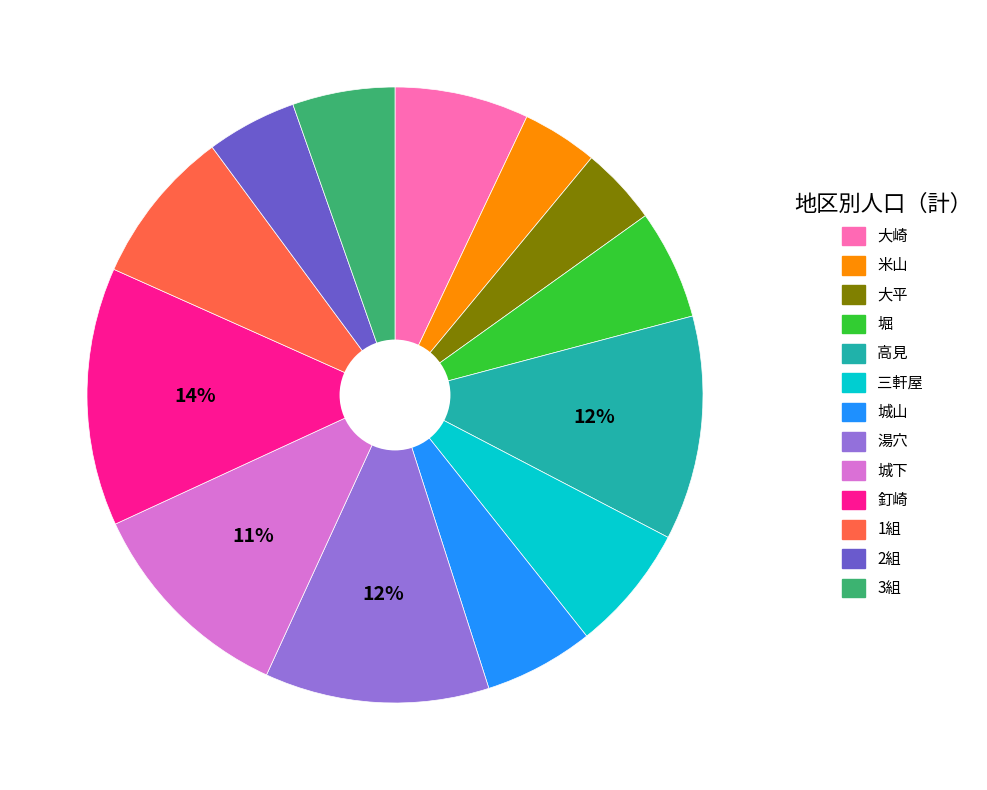

Is the sum of 堀 and 大崎 greater than half?

No